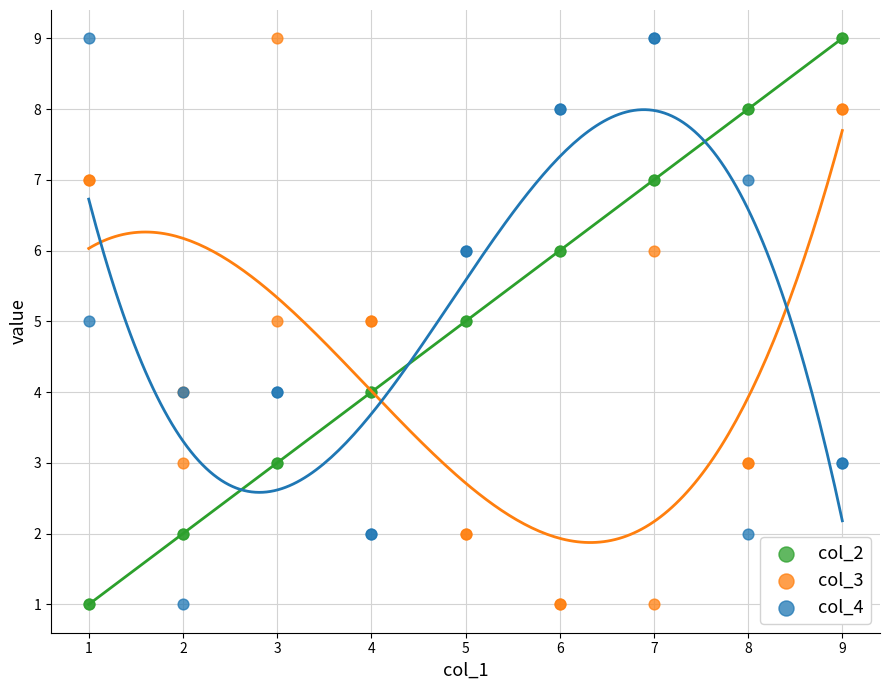

What is the X range (max minus min) for the scatter plot?

8